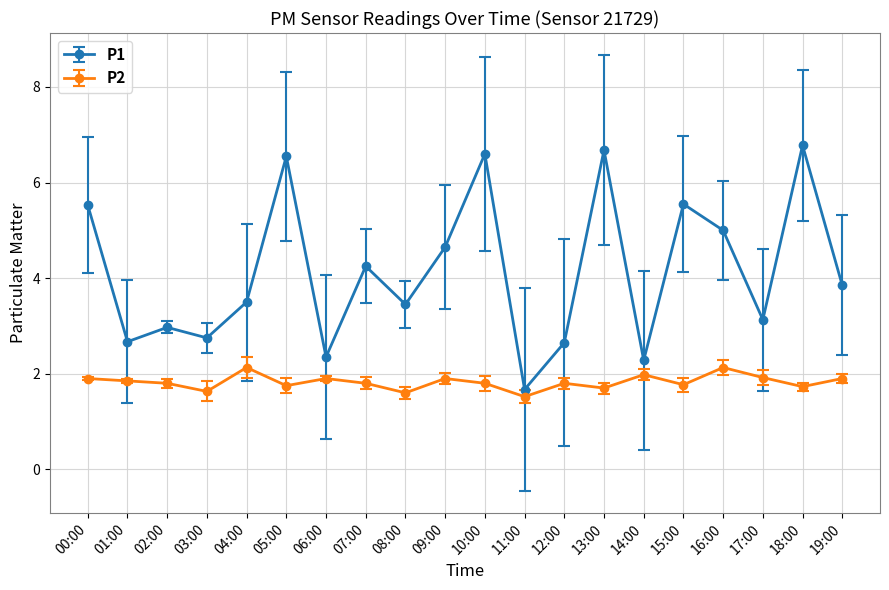

True or false: P1 has more than 0 points higher than both neighbors.

True